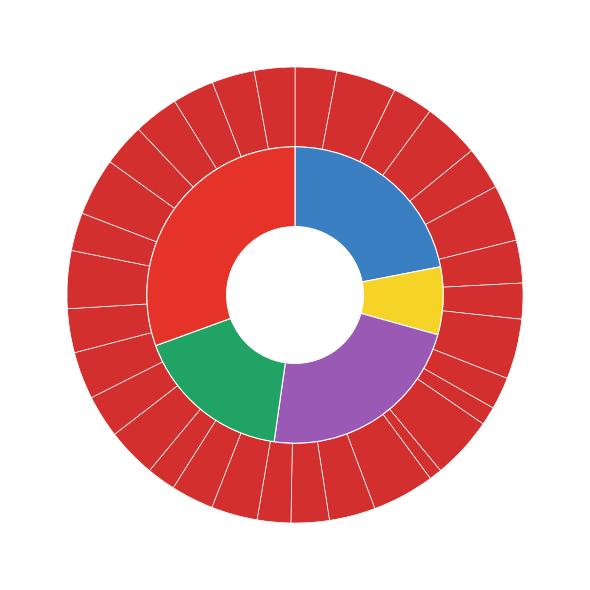

To the nearest percent, what percentage of the pie is SHANTI GUPTA?

5%